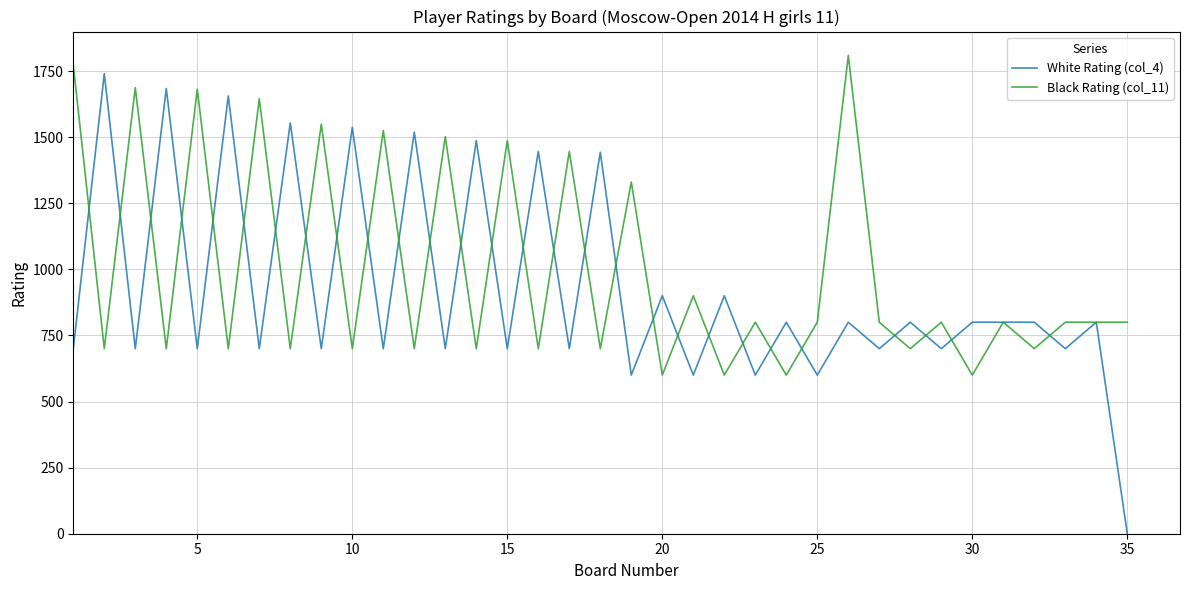

What is the maximum value shown in the chart?

1809